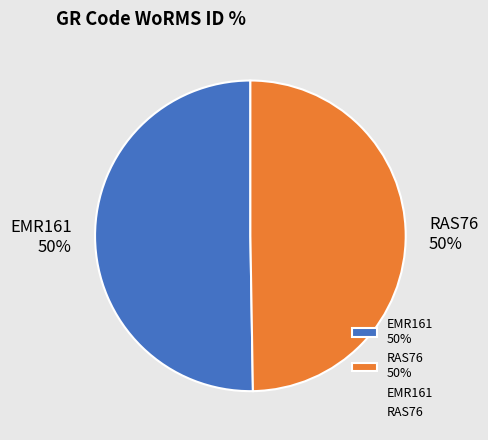

Do EMR161 50% and RAS76 50% together represent more than half of the pie?

Yes